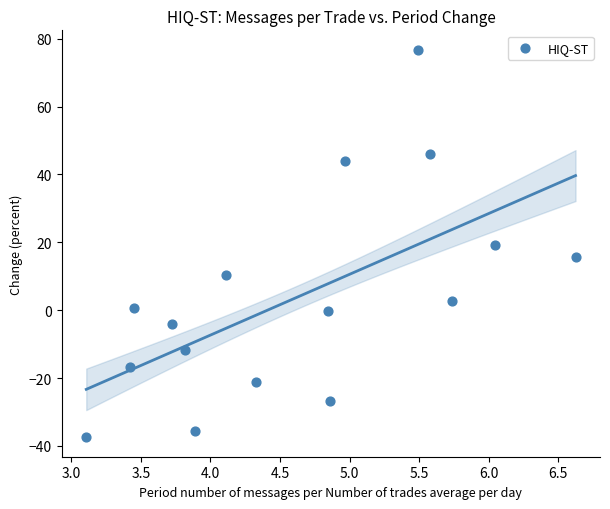

What is the range of X values (max minus min)?

3.5